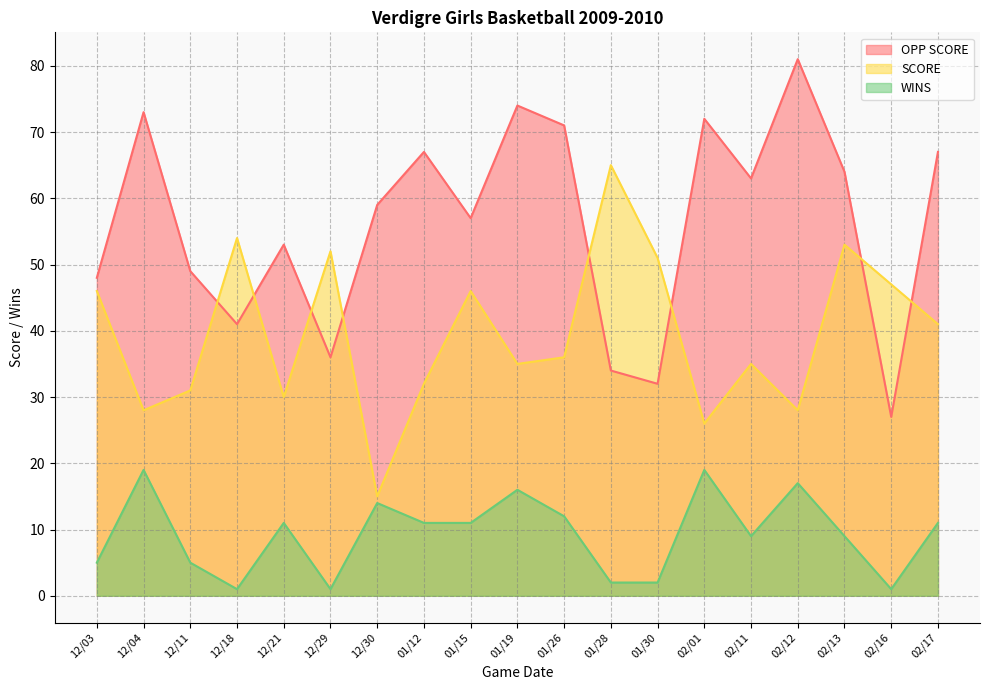

At which label does OPP SCORE first exceed 59?

12/04